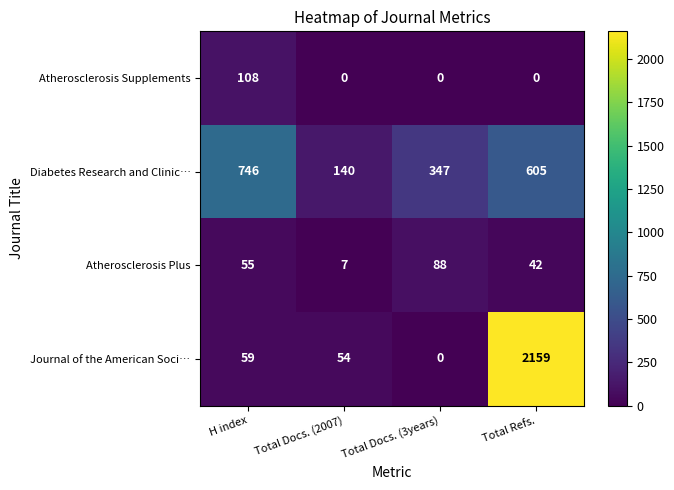

What is the sum of all Journal of the American Soci… values?

2272